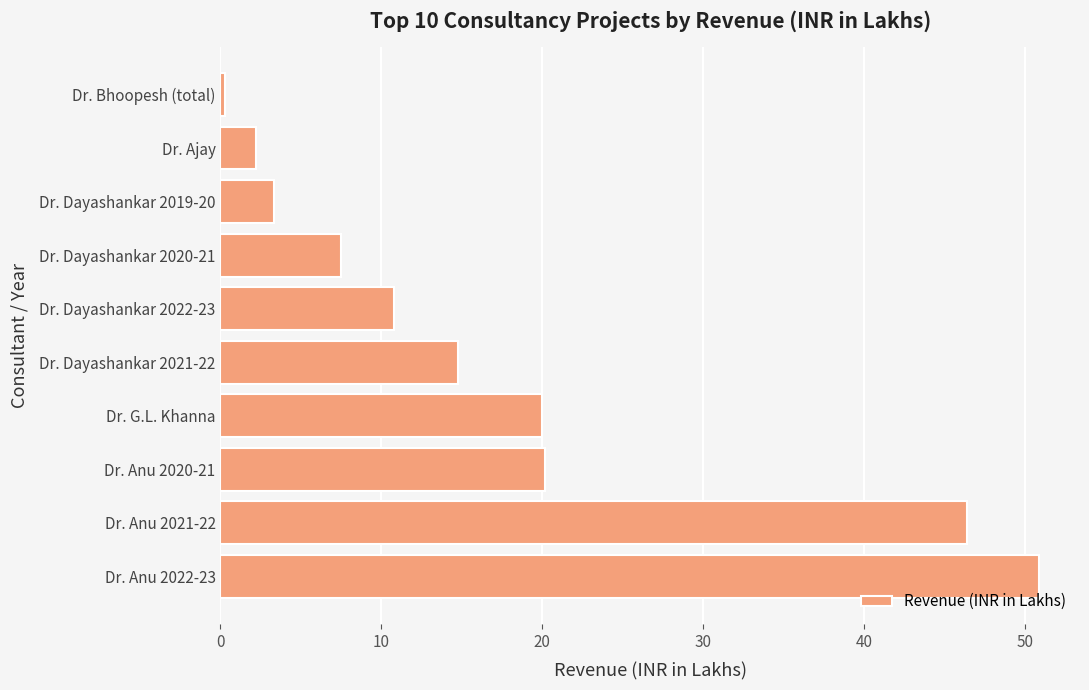

What is the sum of all values?

176.3